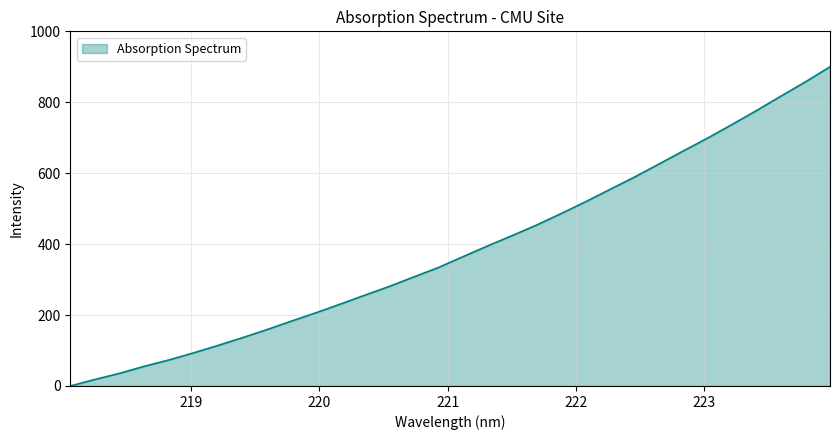

What is the difference between the second highest and minimum values?

857.7